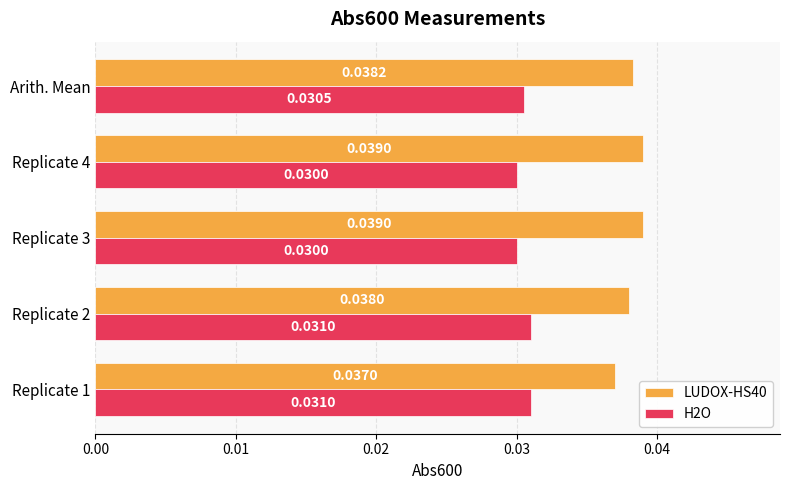

What is the sum of all LUDOX-HS40 values?

0.2